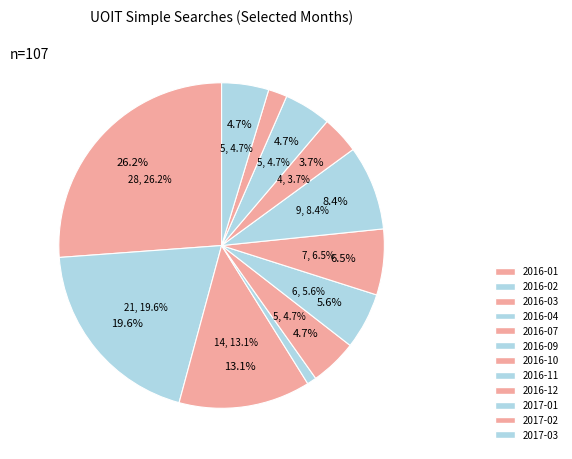

What percentage is the 2017-02 slice, to the nearest percent?

2%